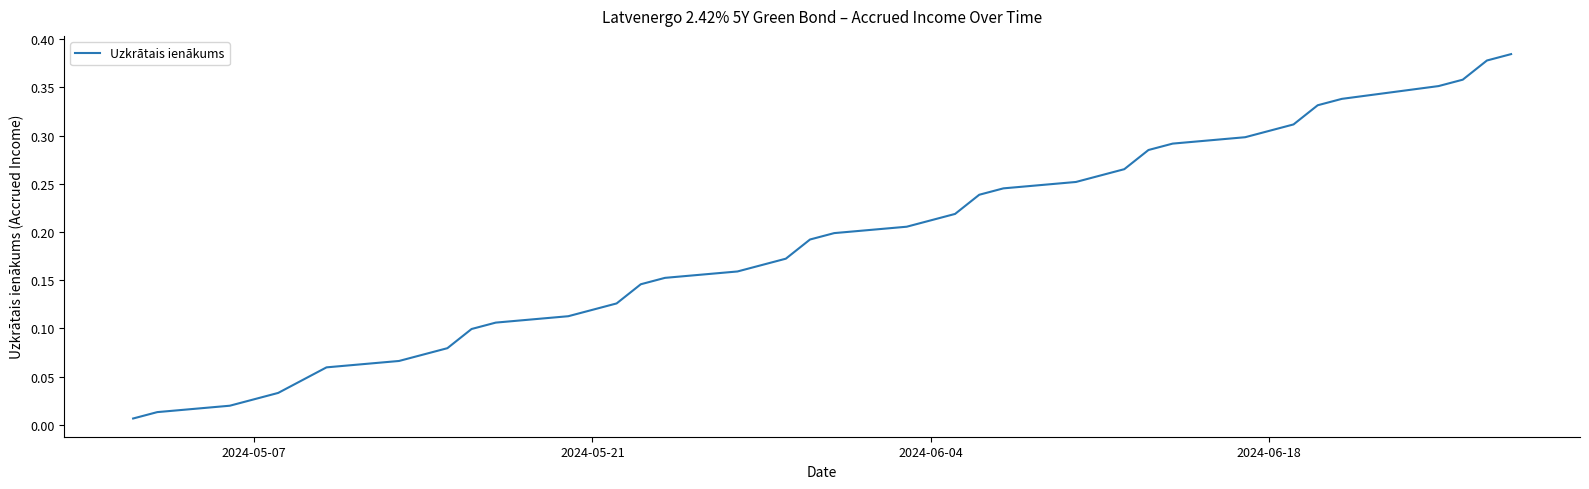

How many lines are shown in the chart?

1